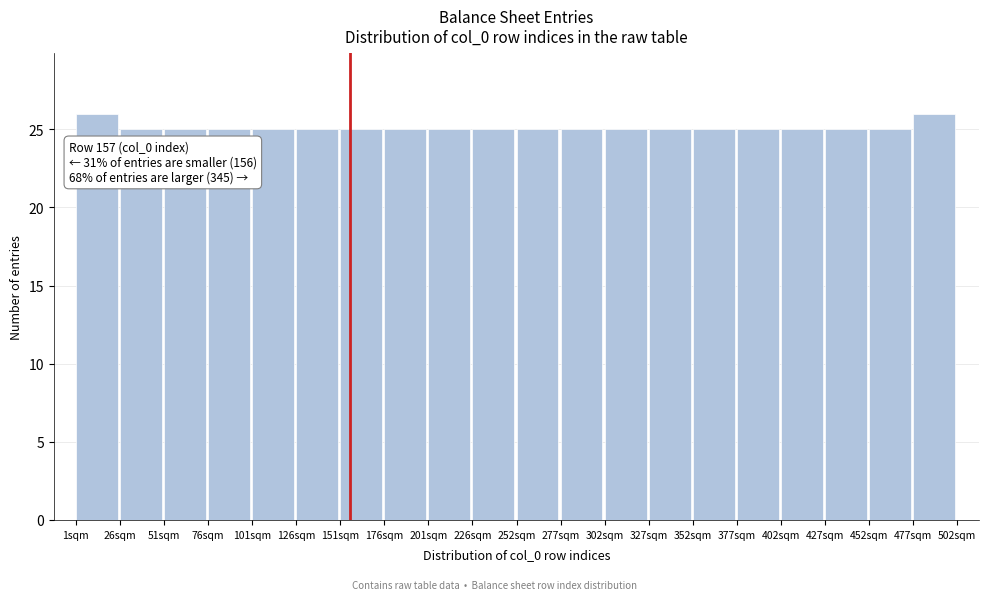

Reading left to right, what are all the values shown in this chart?

1sqm=26	26sqm=25	51sqm=25	76sqm=25	101sqm=25	126sqm=25	151sqm=25	176sqm=25	201sqm=25	226sqm=25	252sqm=25	277sqm=25	302sqm=25	327sqm=25	352sqm=25	377sqm=25	402sqm=25	427sqm=25	452sqm=25	477sqm=26